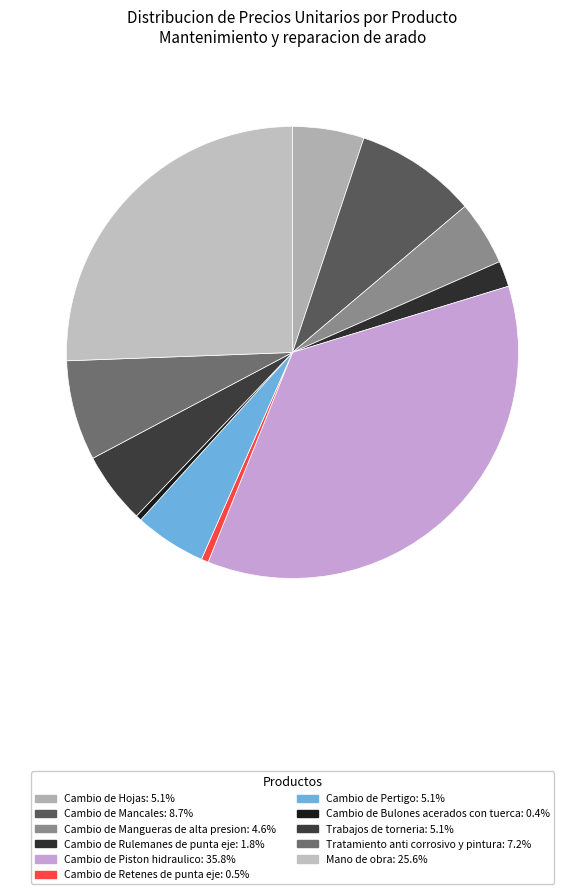

True or false: Trabajos de torneria accounts for 19% of the total.

False